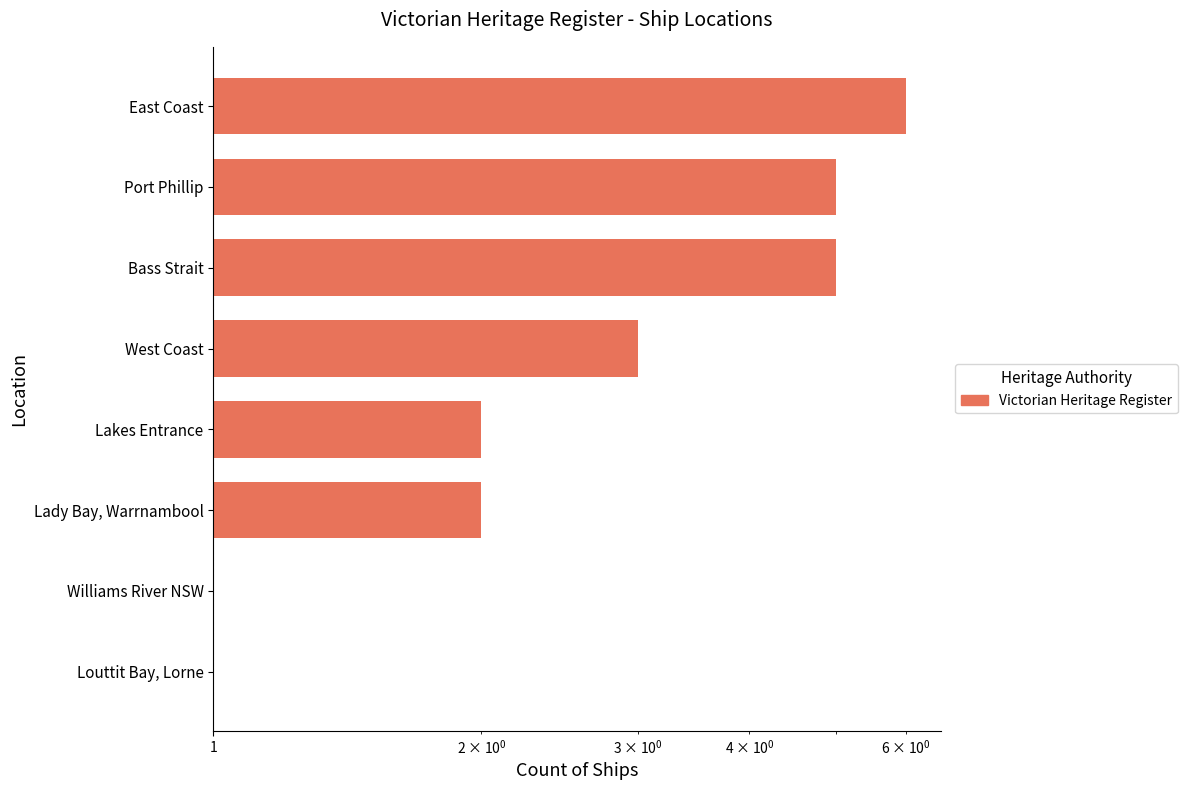

Reading left to right, extract all data points from this chart.

1	1	2	2	3	5	5	6